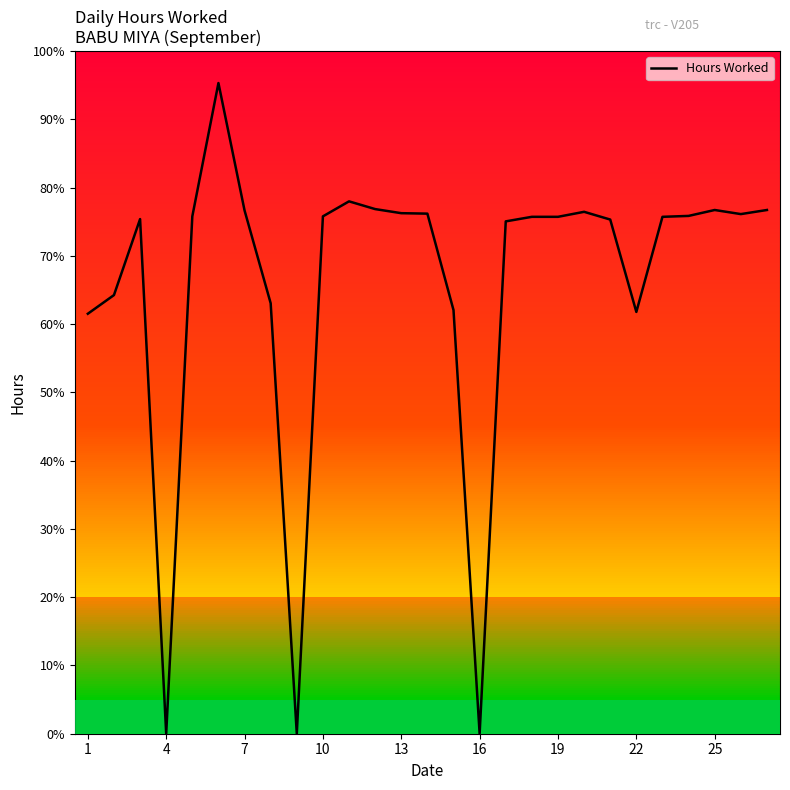

Reading right to left, transcribe all the data shown in this chart.

11.5	11.4	11.5	11.4	11.4	9.3	11.3	11.5	11.4	11.4	11.3	0.0	9.3	11.4	11.4	11.5	11.7	11.4	0.0	9.5	11.5	14.3	11.4	0.0	11.3	9.6	9.2